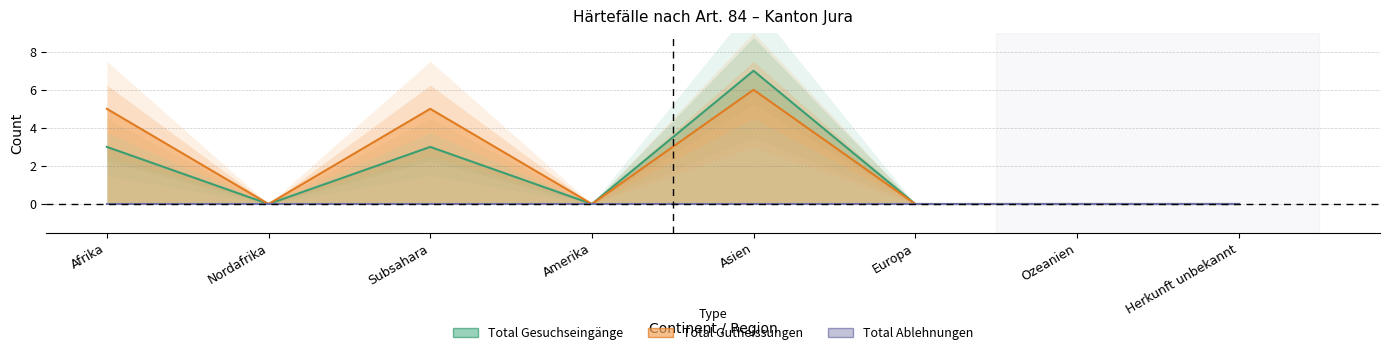

Reading left to right, what are all the values shown in this chart?

Total Gesuchseingänge: 3	0	3	0	7	0	0	0
Total Gutheissungen: 5	0	5	0	6	0	0	0